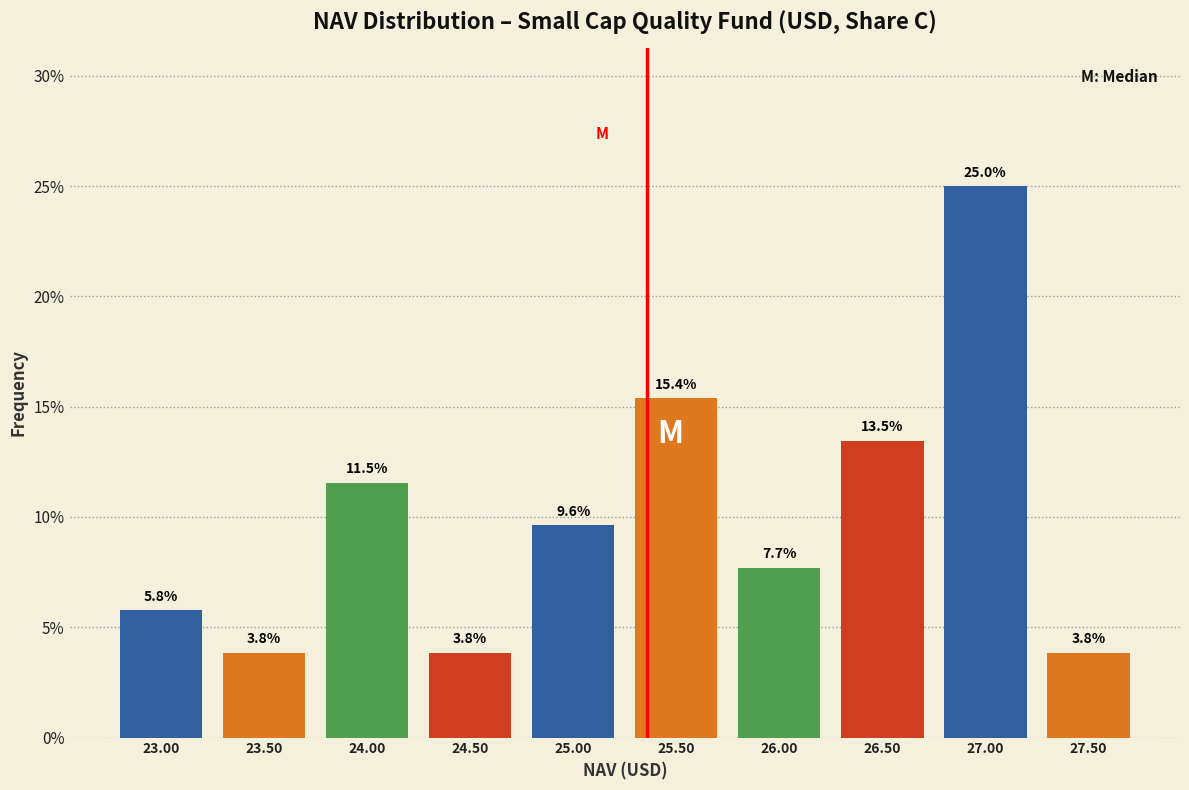

Reading left to right, list all the values displayed in this chart.

5.8	3.8	11.5	3.8	9.6	15.4	7.7	13.5	25.0	3.8